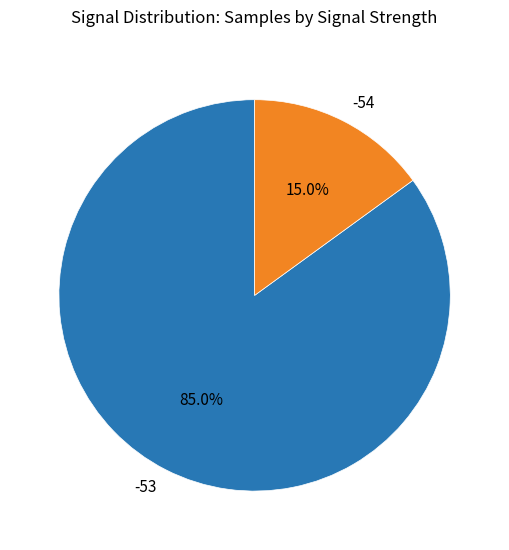

What percentage is NOT represented by -53?

15.0%